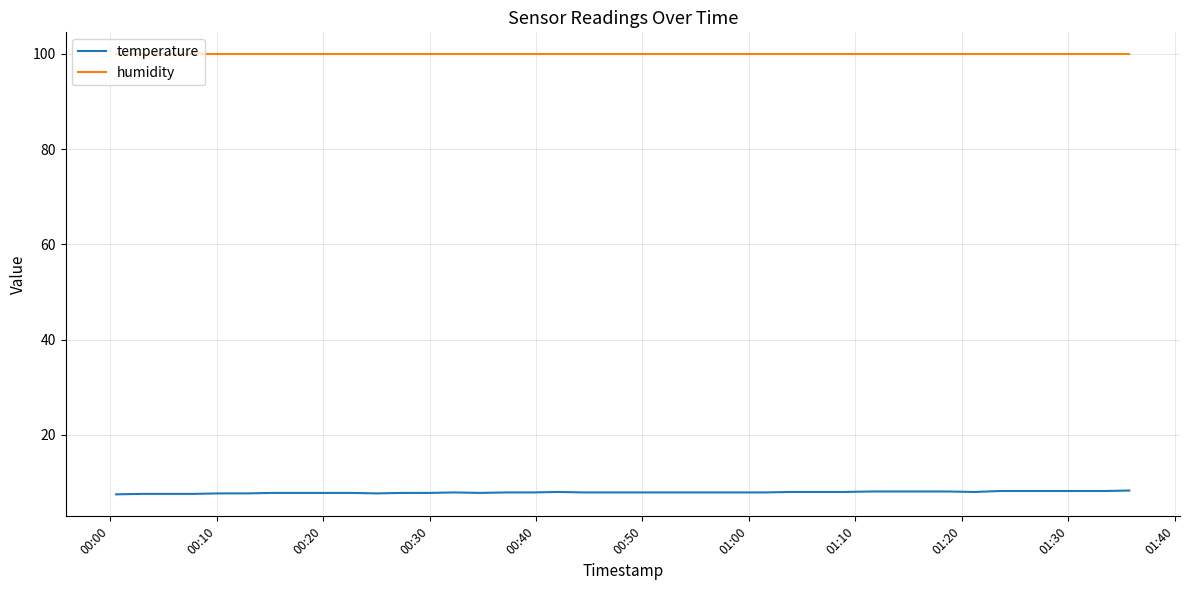

Which series has the widest spread of values?

temperature